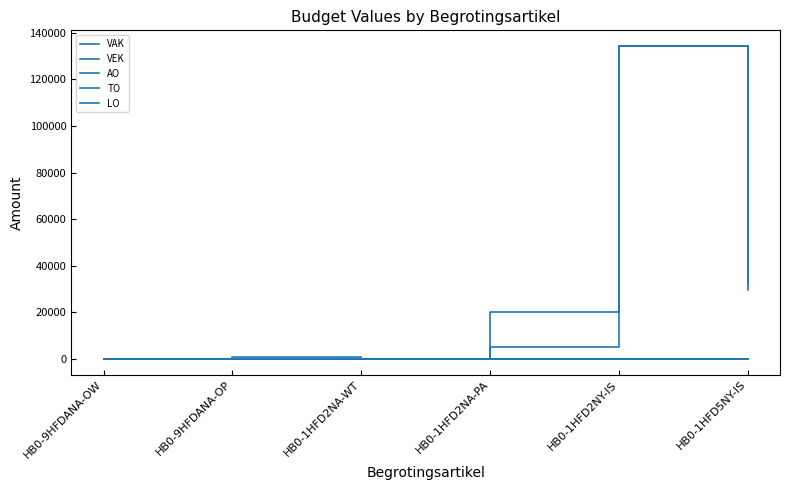

What is the label of the 1st point from the left?

HB0-9HFDANA-OW